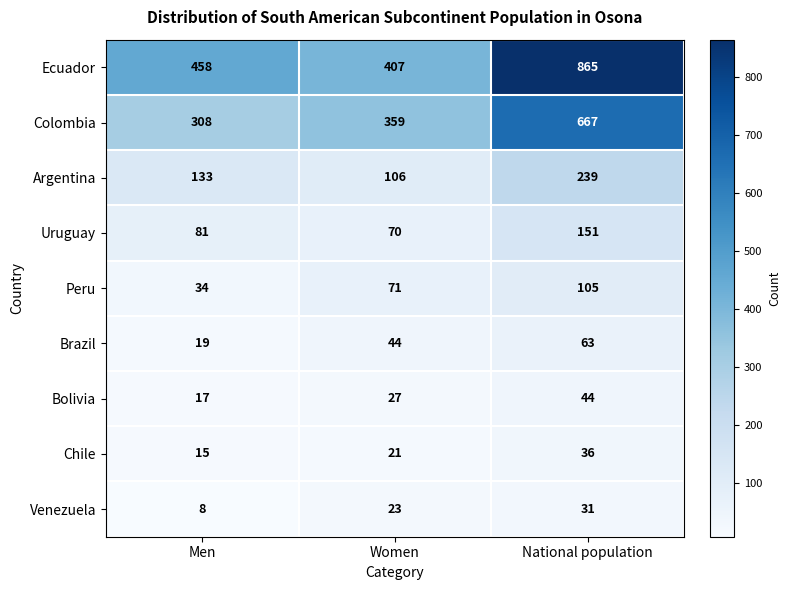

Is it true that Bolivia equals 16 at Women?

False